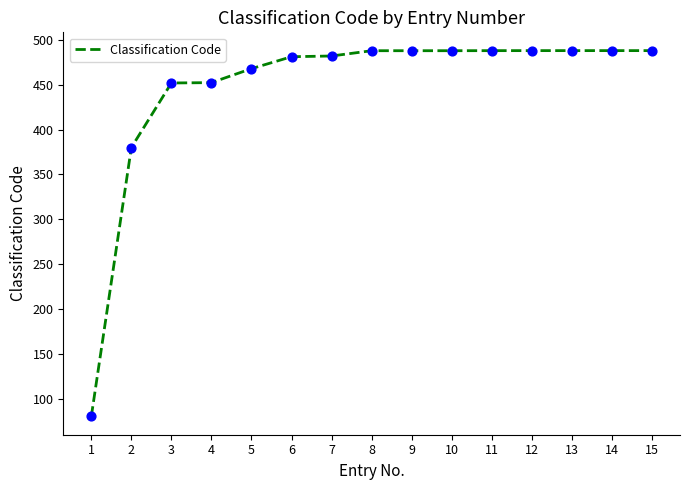

What is the change in value from 6 to 10?

+6.7